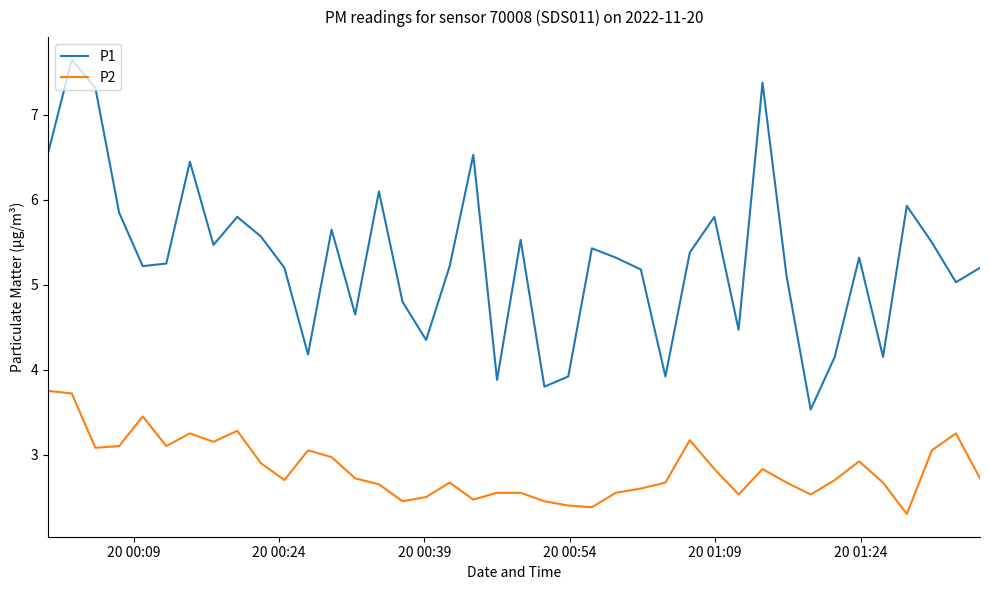

At how many categories does at least one series exceed 3?

40